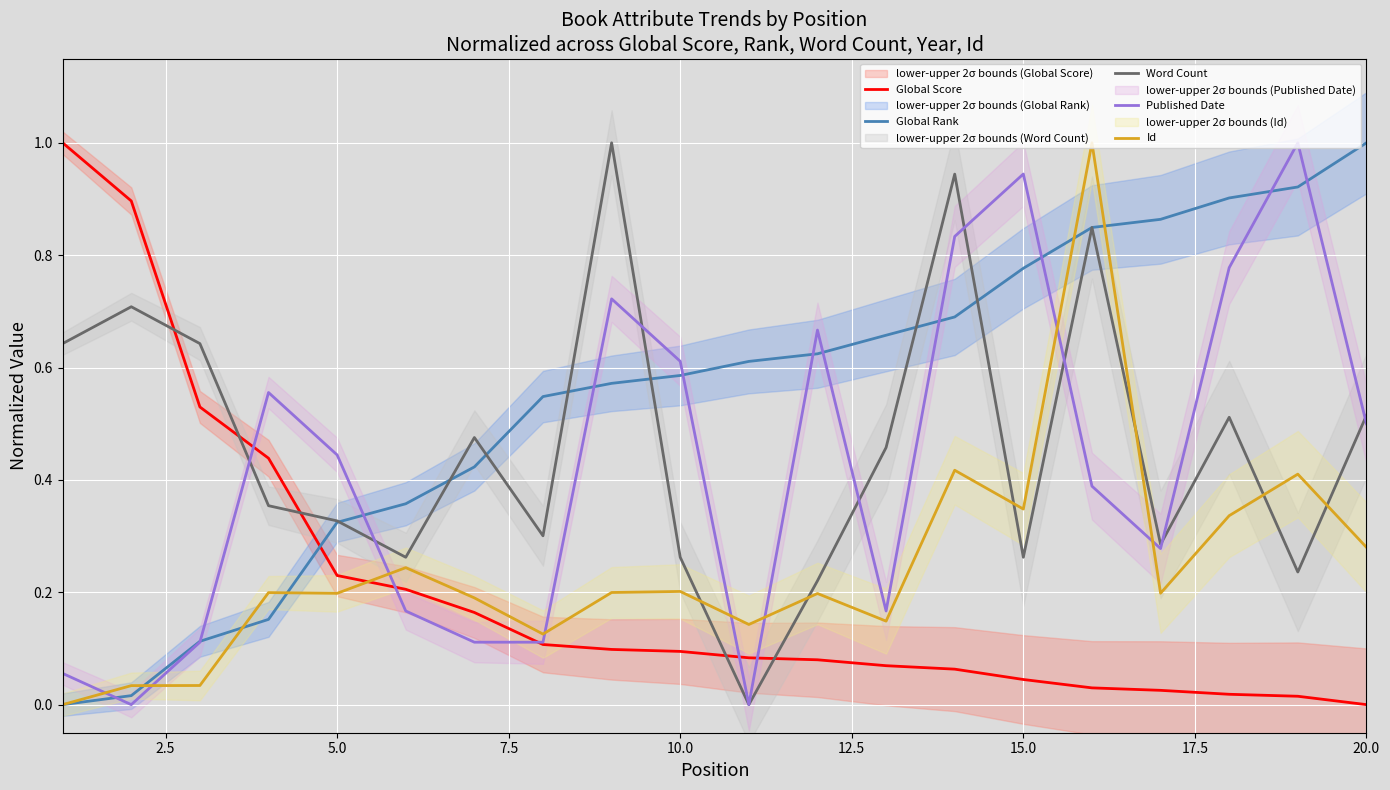

What is the maximum value for Id?

1.0